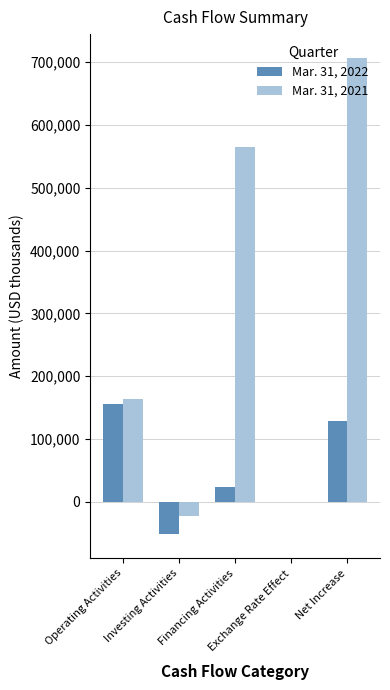

Which series has the largest total across all categories?

Mar. 31, 2021